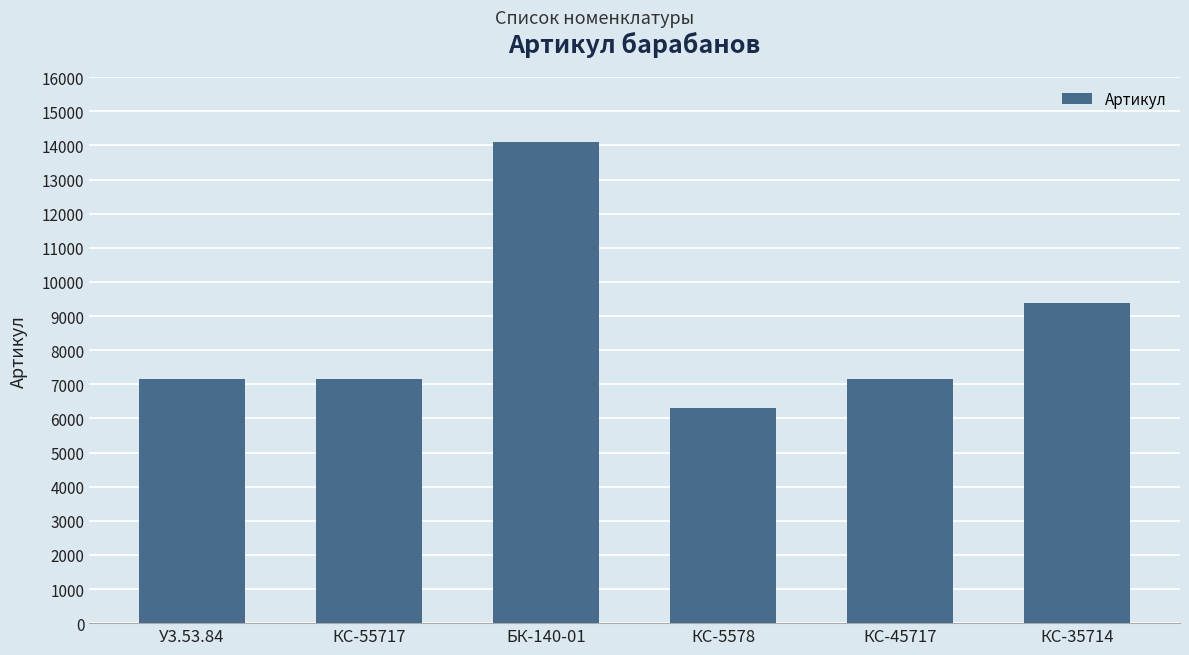

What is the value of the 6th bar from the left?

9388